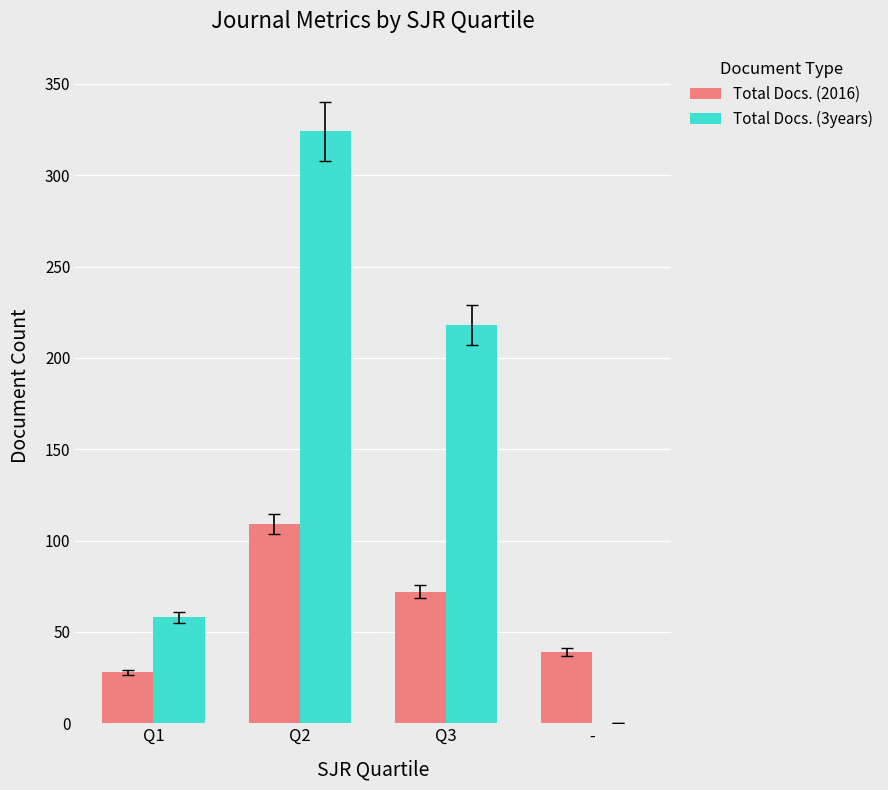

Count the number of categories in the chart.

4